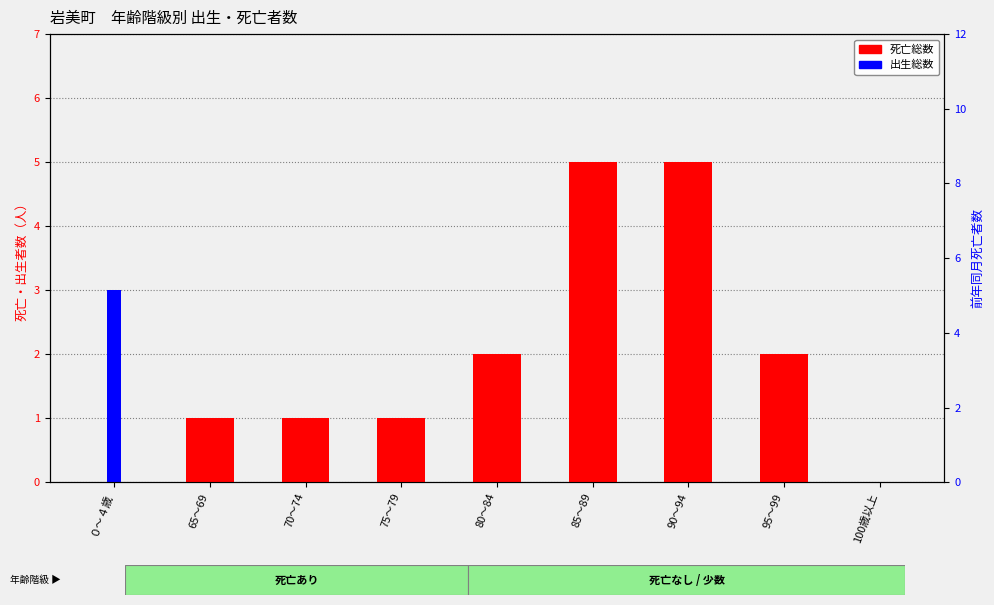

Reading right to left, transcribe all the data shown in this chart.

死亡総数: 100歳以上=0	95～99=2	90～94=5	85～89=5	80～84=2	75～79=1	70～74=1	65～69=1	０～４歳=0
出生総数: 100歳以上=0	95～99=0	90～94=0	85～89=0	80～84=0	75～79=0	70～74=0	65～69=0	０～４歳=3